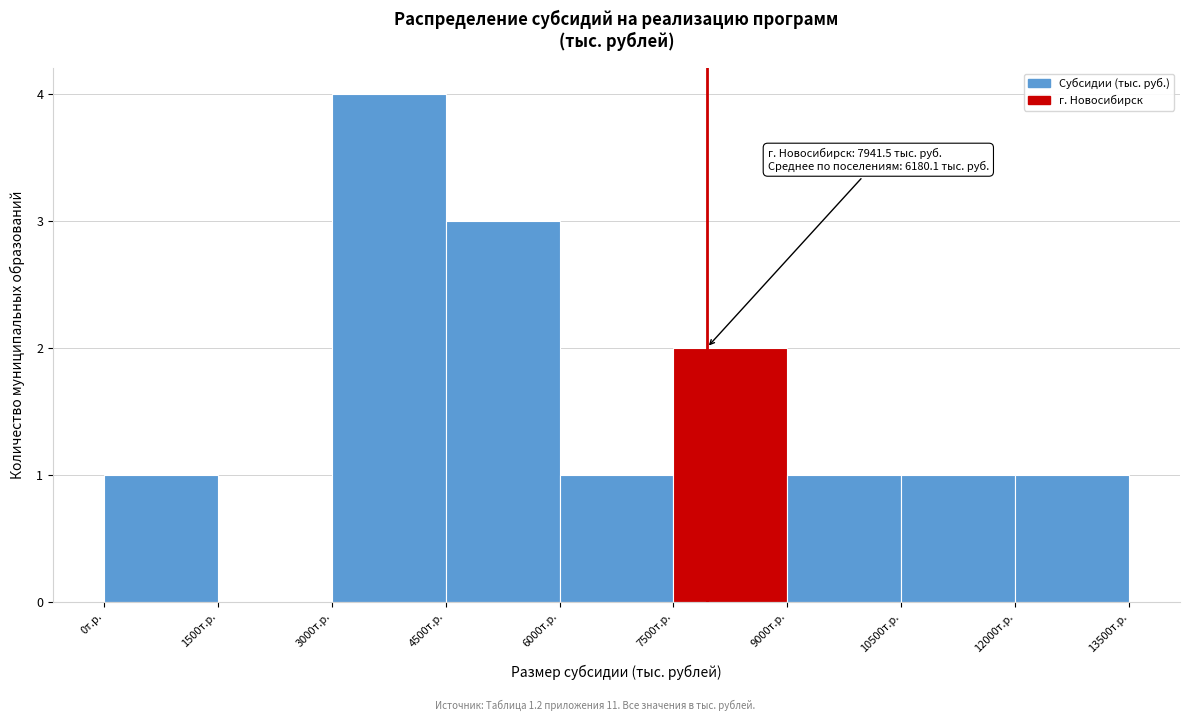

Over which range of the x-axis is the bar tallest?

3000 to 4500